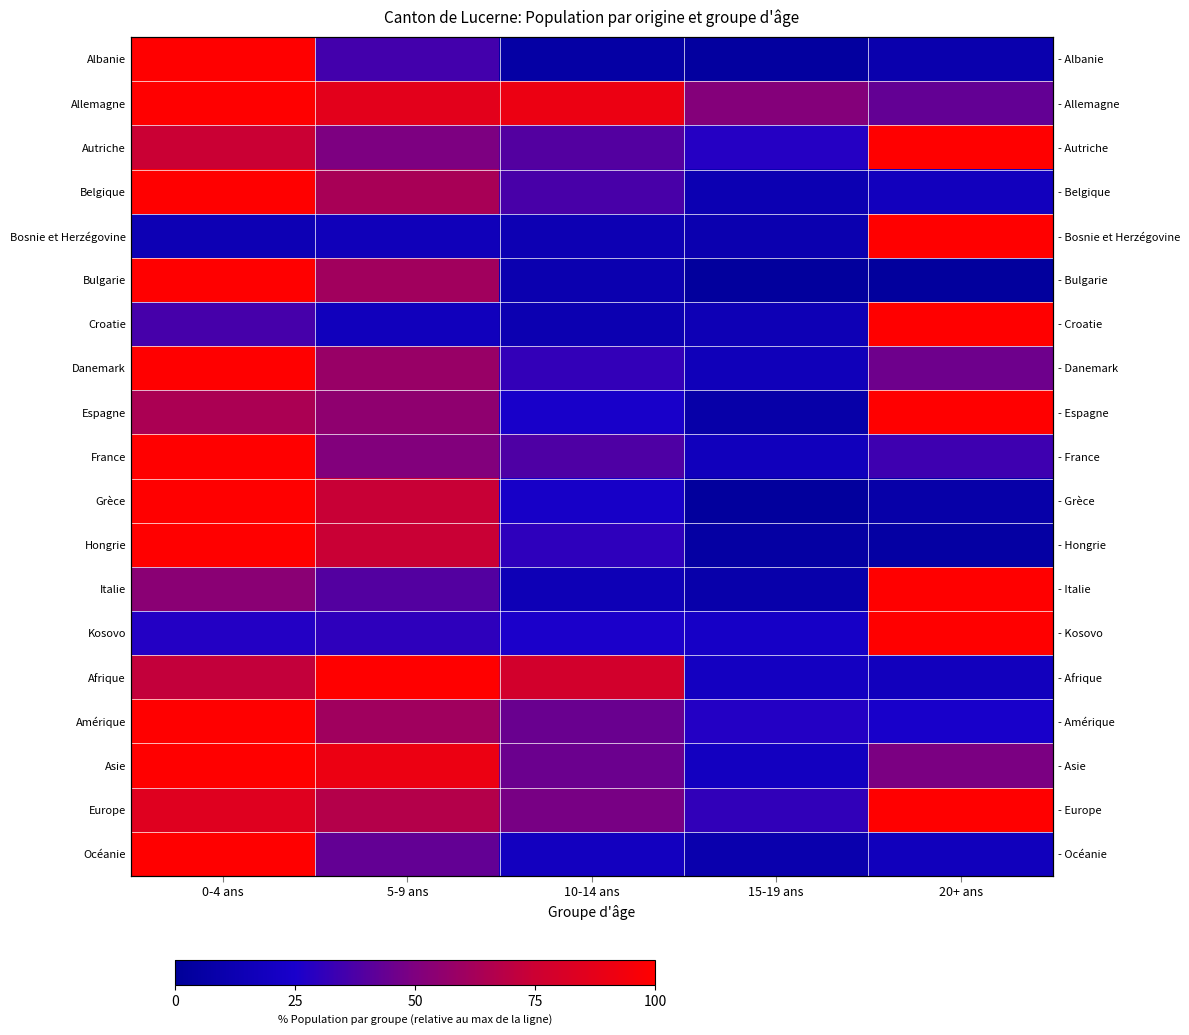

What is the sum of the Italie values at 10-14 ans and 15-19 ans?

23.3